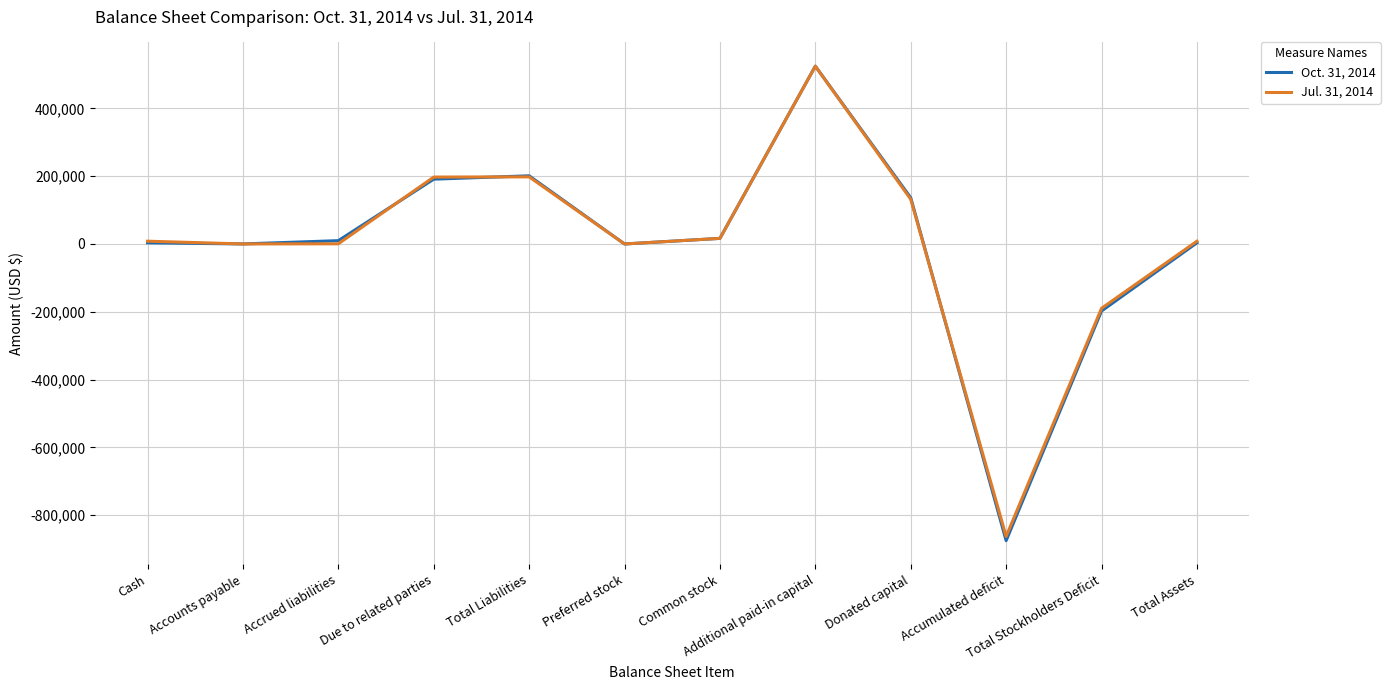

What is the highest value of the Jul. 31, 2014 series?

524629